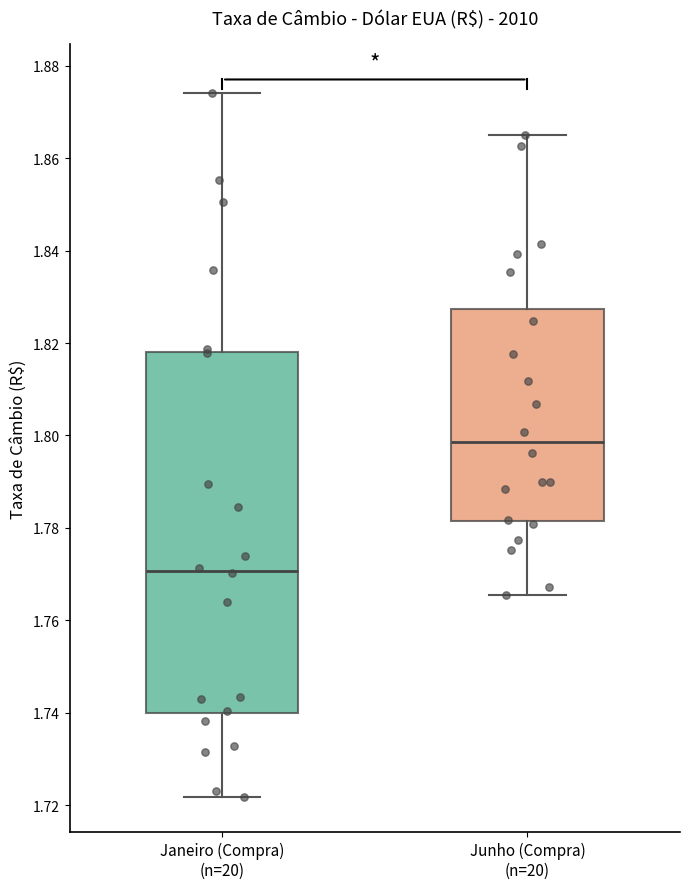

Which box's median line is the highest?

Junho (Compra) (n=20)